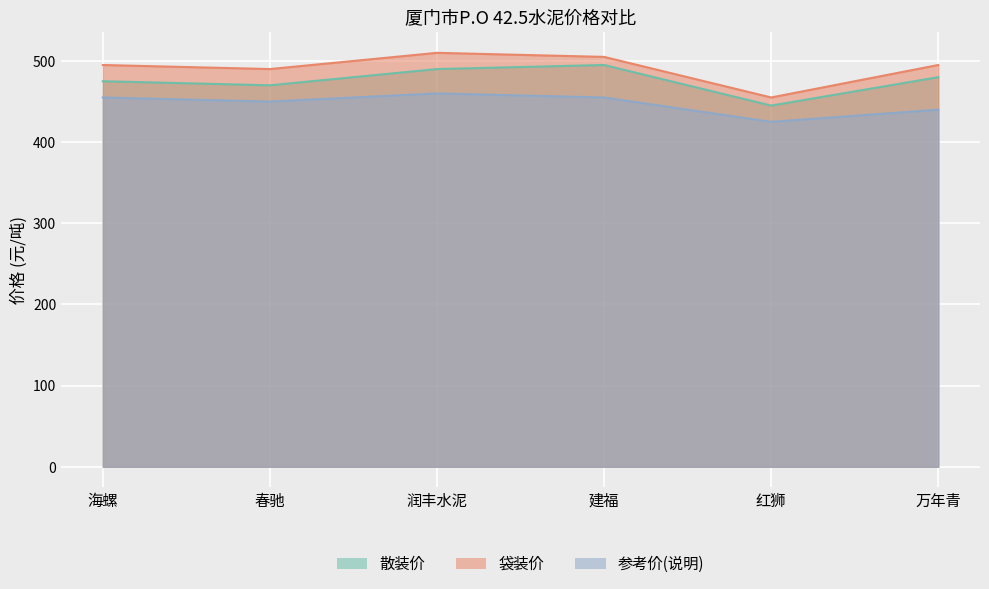

How many data points does each series have?

6